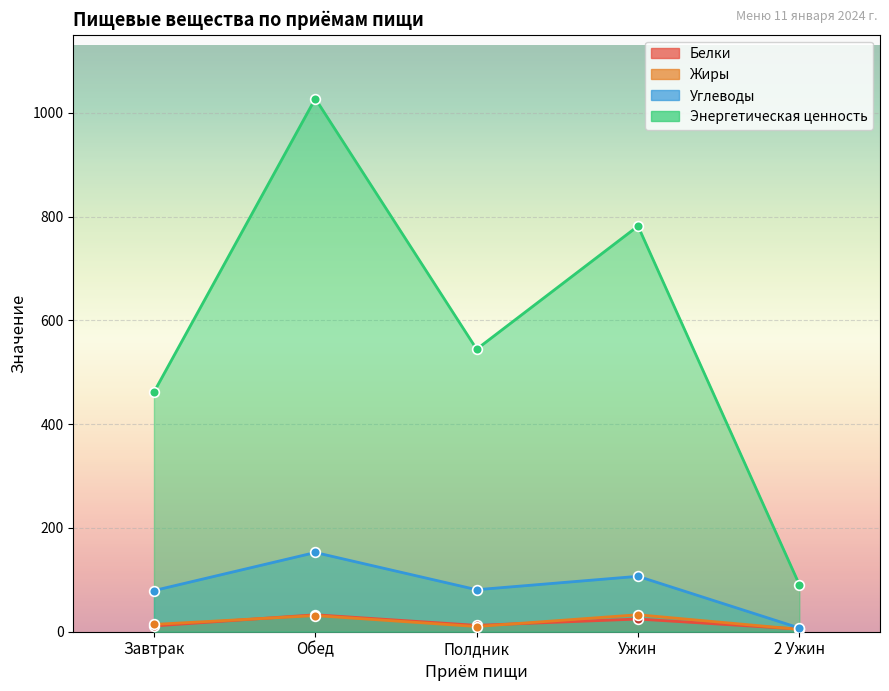

True or false: Углеводы and Белки intersect in this chart.

False